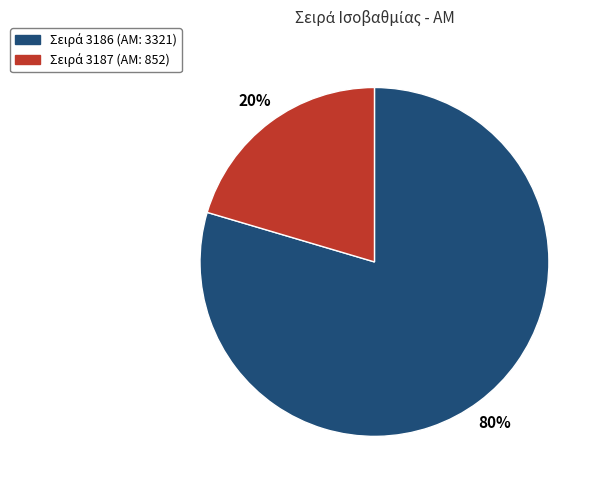

To the nearest percent, what is the average slice percentage?

50%